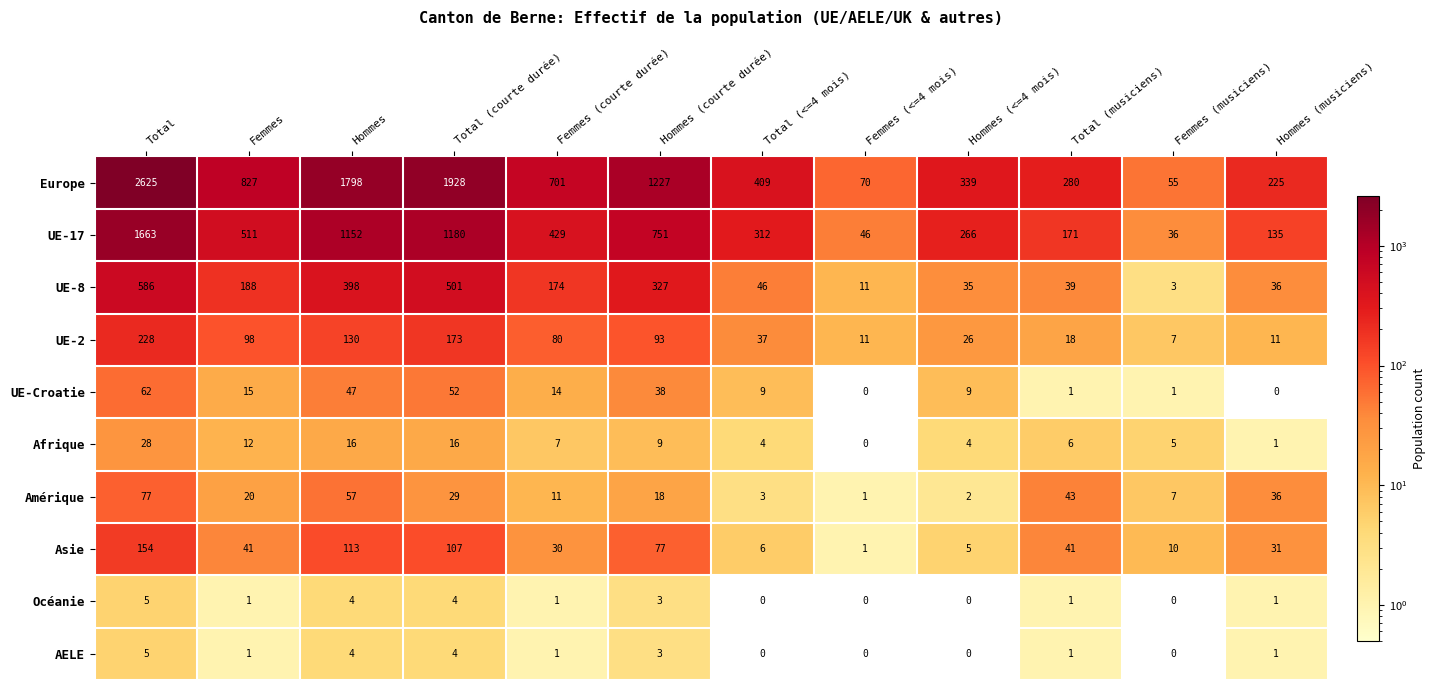

At which label is UE-17 closest to 849?

Hommes (courte durée)